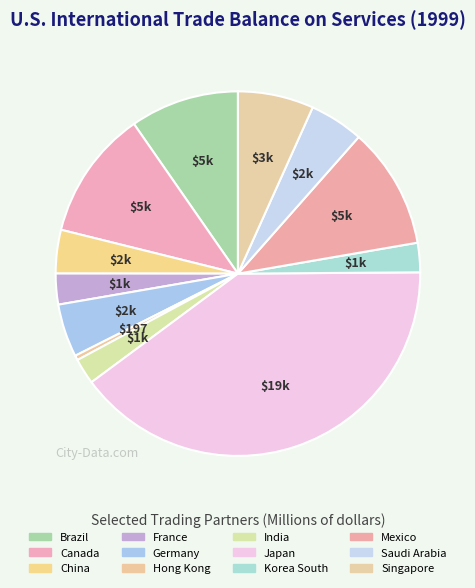

To the nearest percent, what is the difference between the Singapore and Korea South slice percentages?

4%